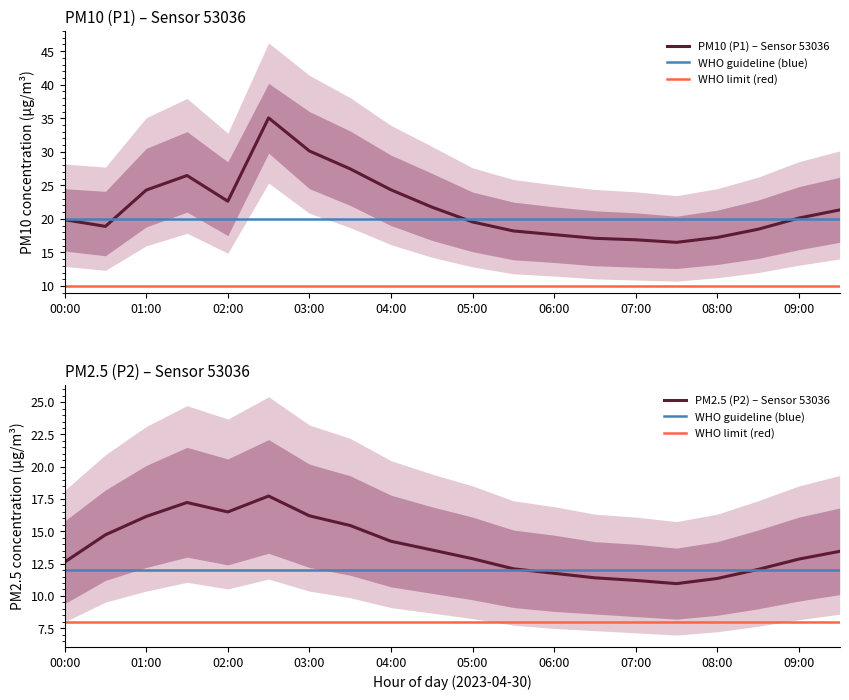

Is it true that PM10 (P1) – Sensor 53036 equals 51.5 at 03:00?

False